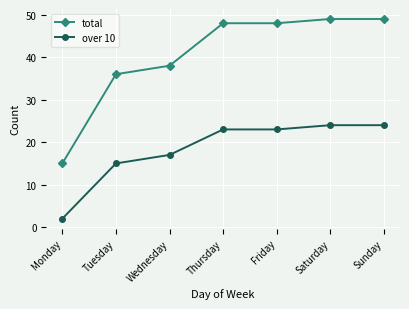

How many lines are shown in the chart?

2